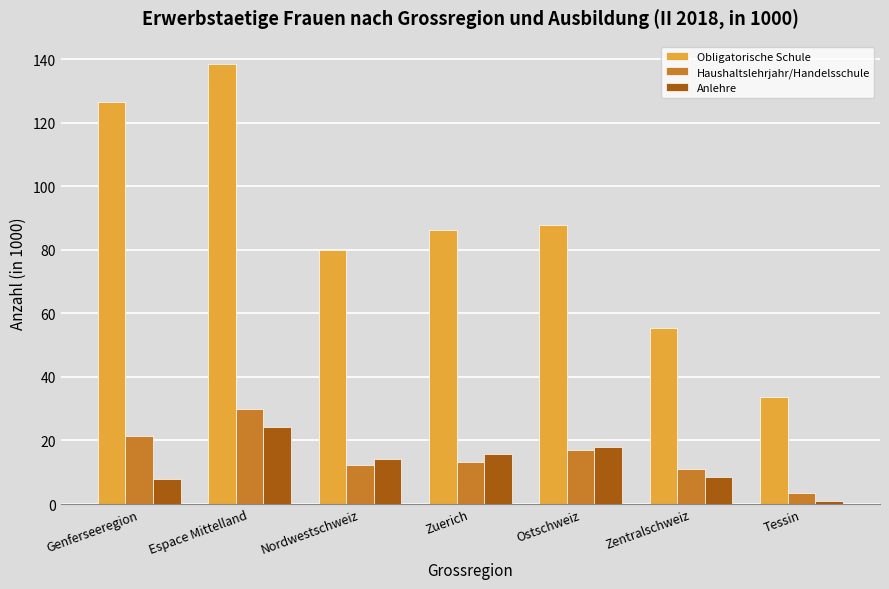

What is the label of the 1st bar from the left?

Genferseeregion